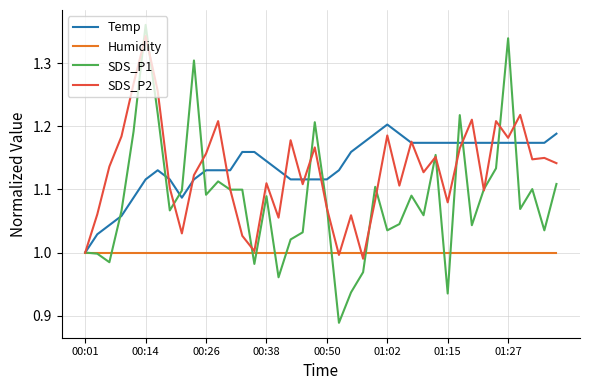

Which series has the largest range (max minus min)?

SDS_P1